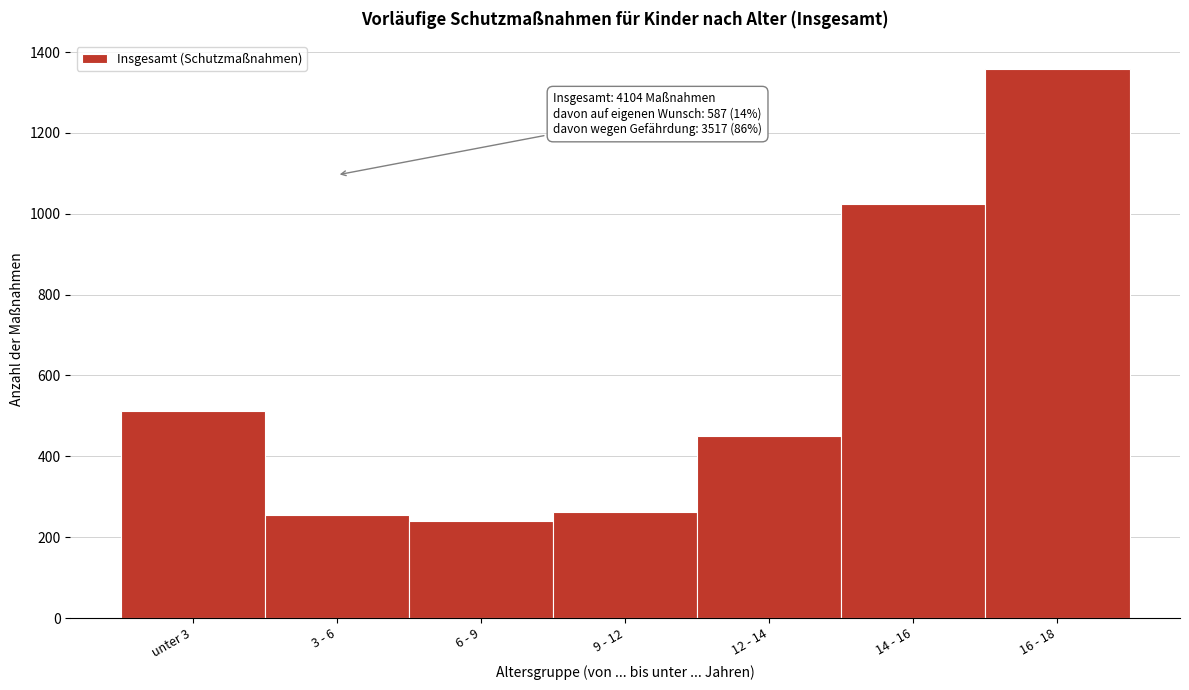

Reading left to right, what are all the values shown in this chart?

unter 3=512	3 - 6=255	6 - 9=240	9 - 12=263	12 - 14=451	14 - 16=1024	16 - 18=1359